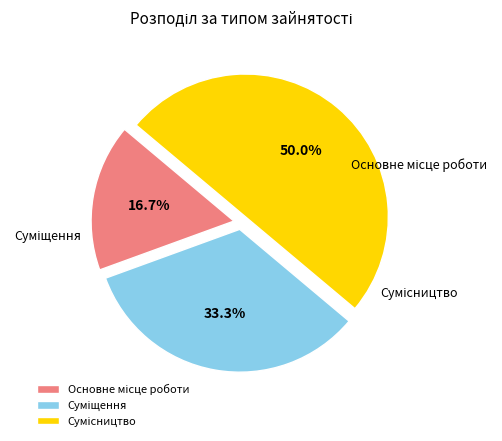

To the nearest percent, what percentage of the pie is Суміщення?

33%